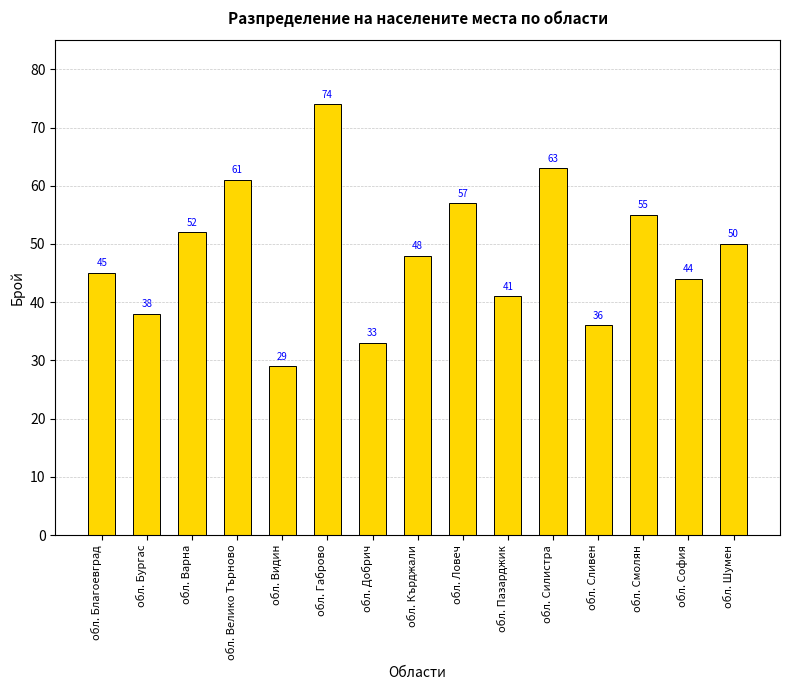

Read the value at обл. Пазарджик.

41